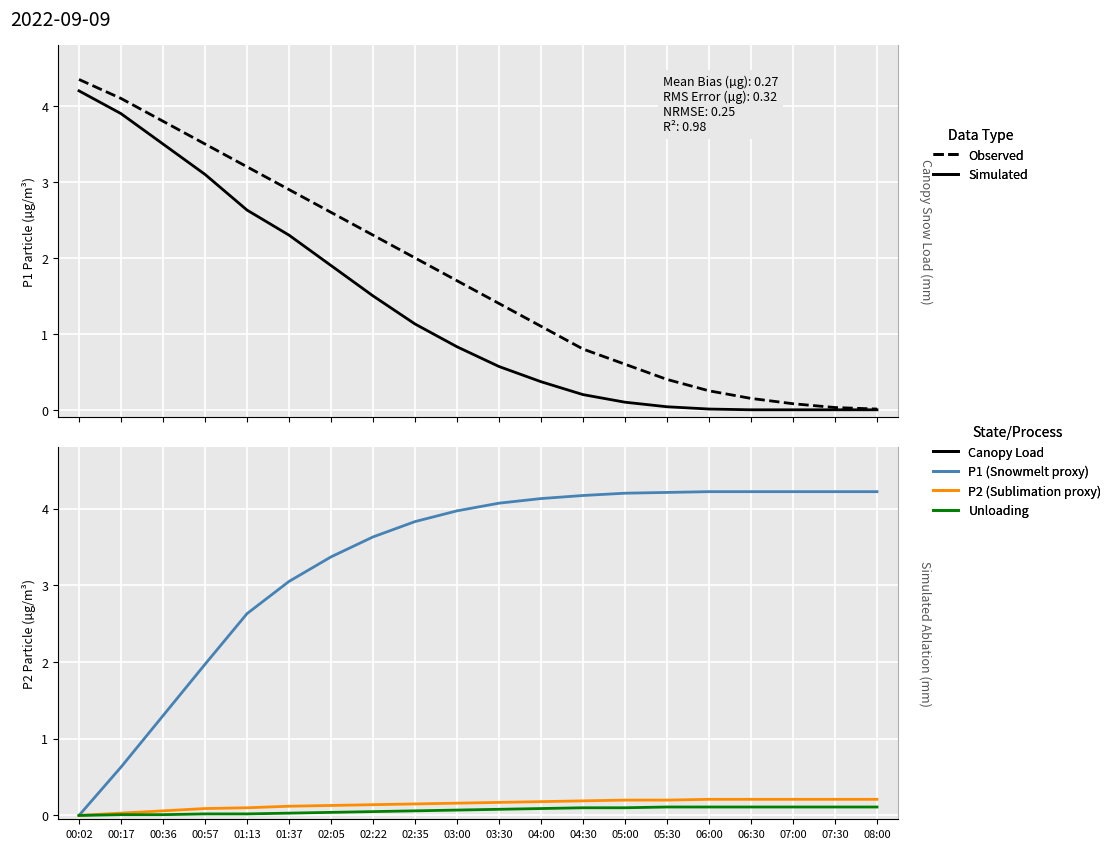

Is it true that P2 (Sublimation proxy) equals 0.0 at 02:05?

False